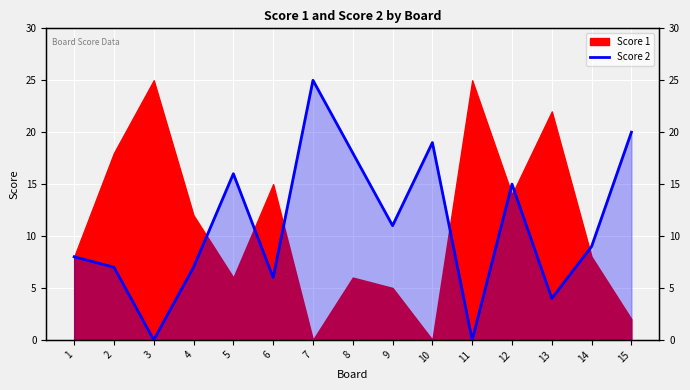

Where does the data first go above 9?

5